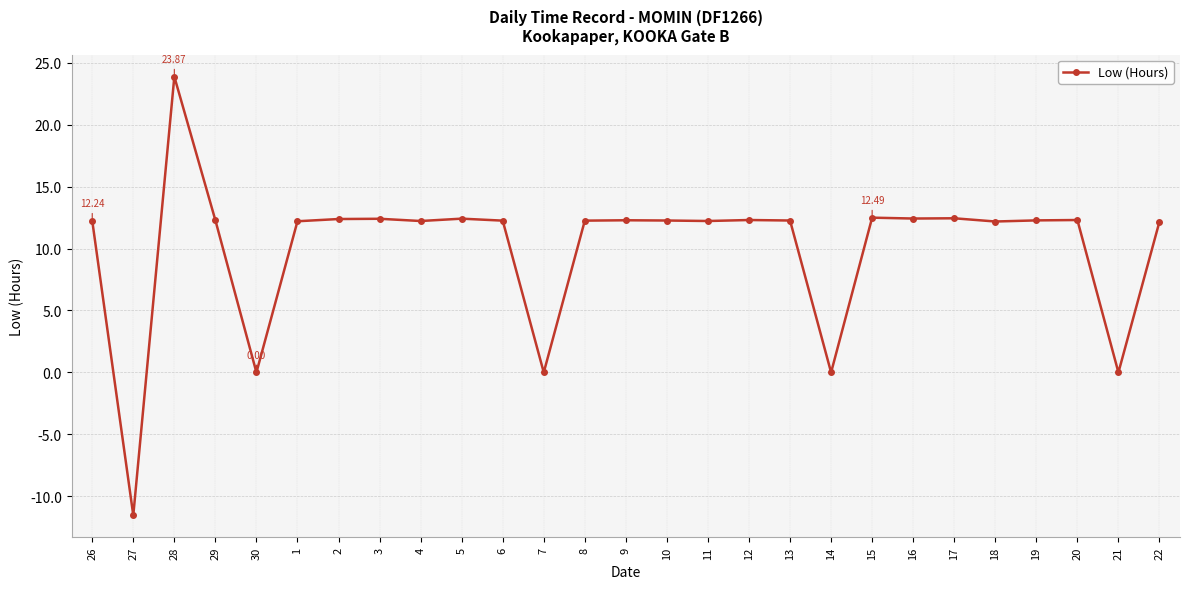

What is the ratio of the value at 8 to the value at 16?

1.0